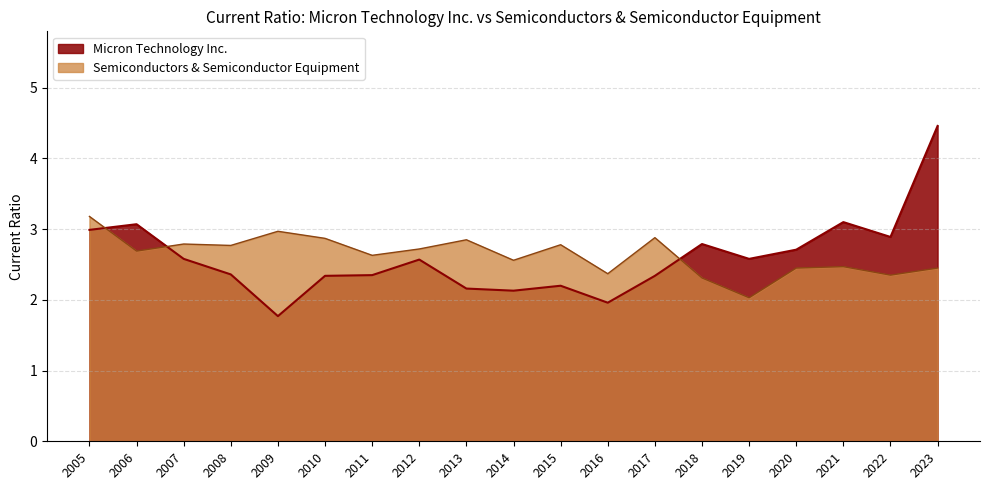

True or false: Semiconductors & Semiconductor Equipment has a value of 0.5 at 2019.

False